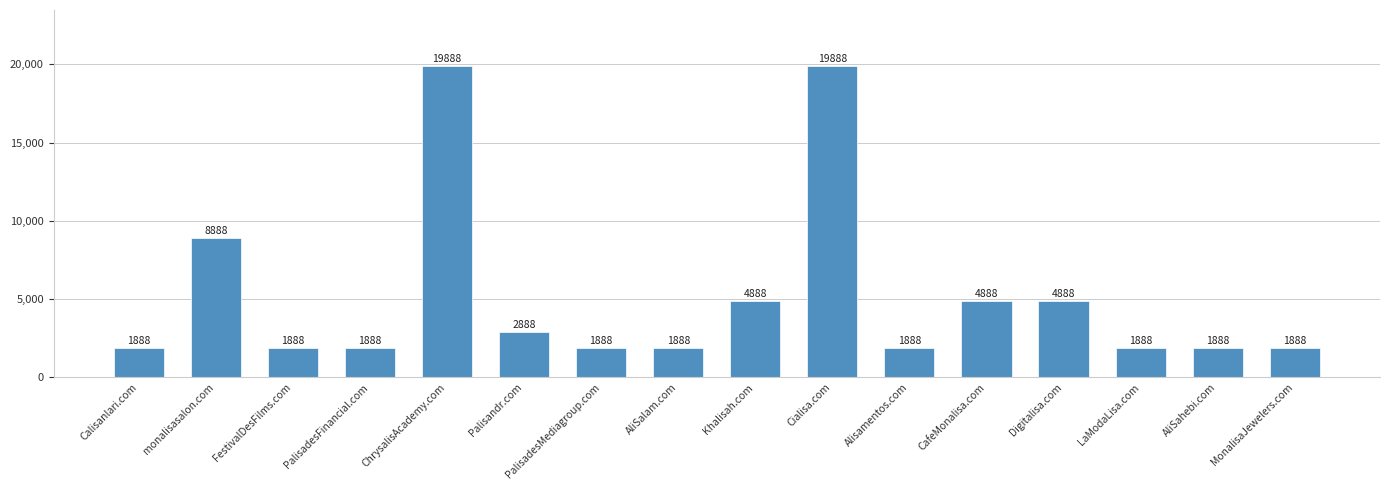

How many data points does each series have?

16